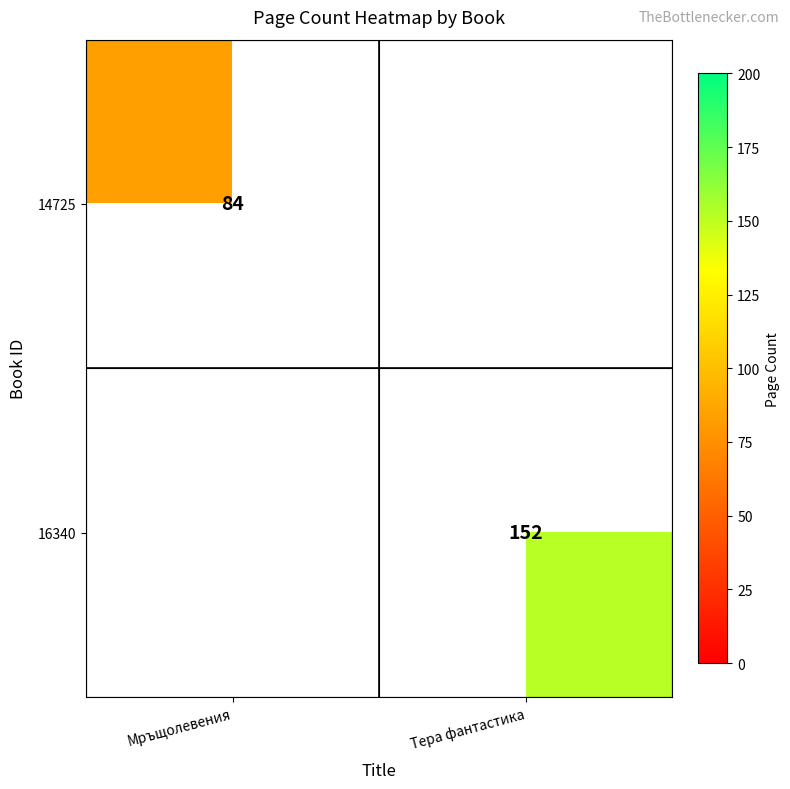

Which label corresponds to the largest value in the chart?

Тера фантастика